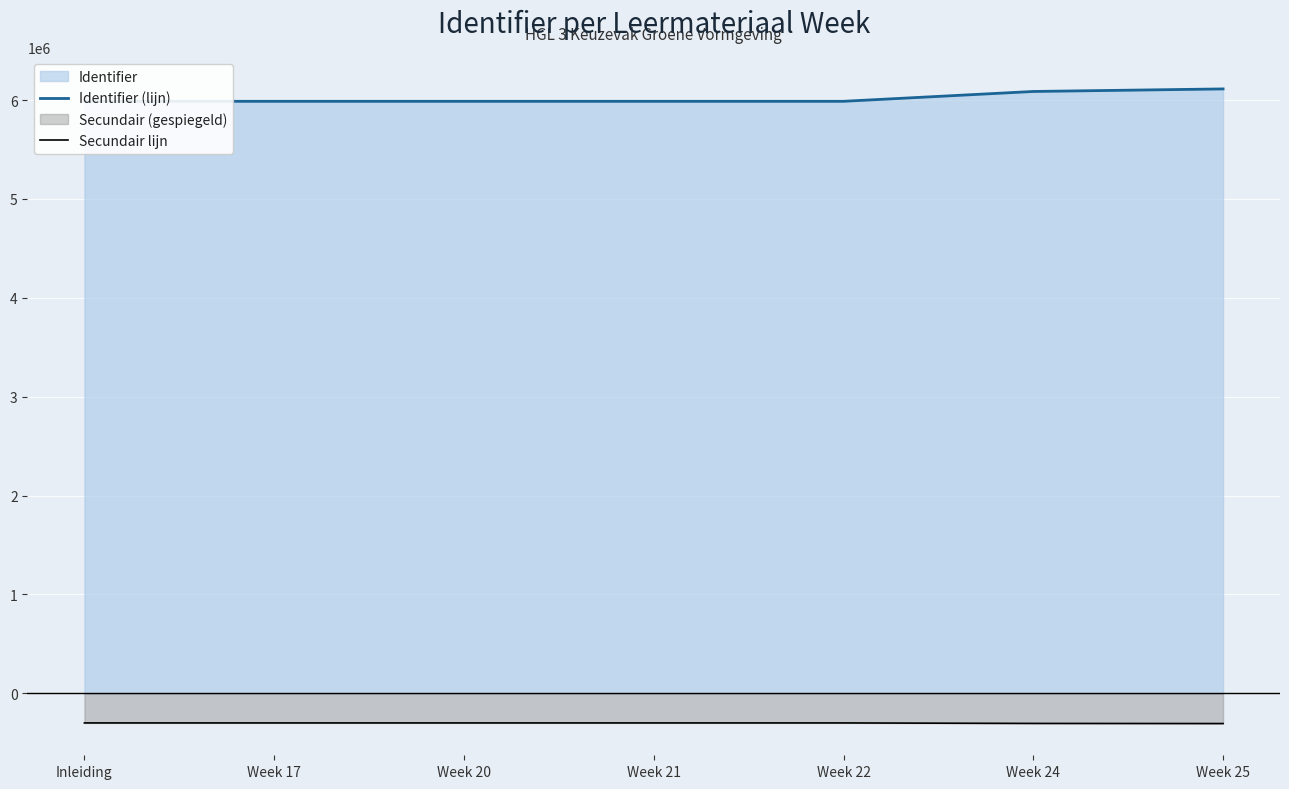

Which series changed the most between Week 24 and Week 25?

Identifier (lijn)